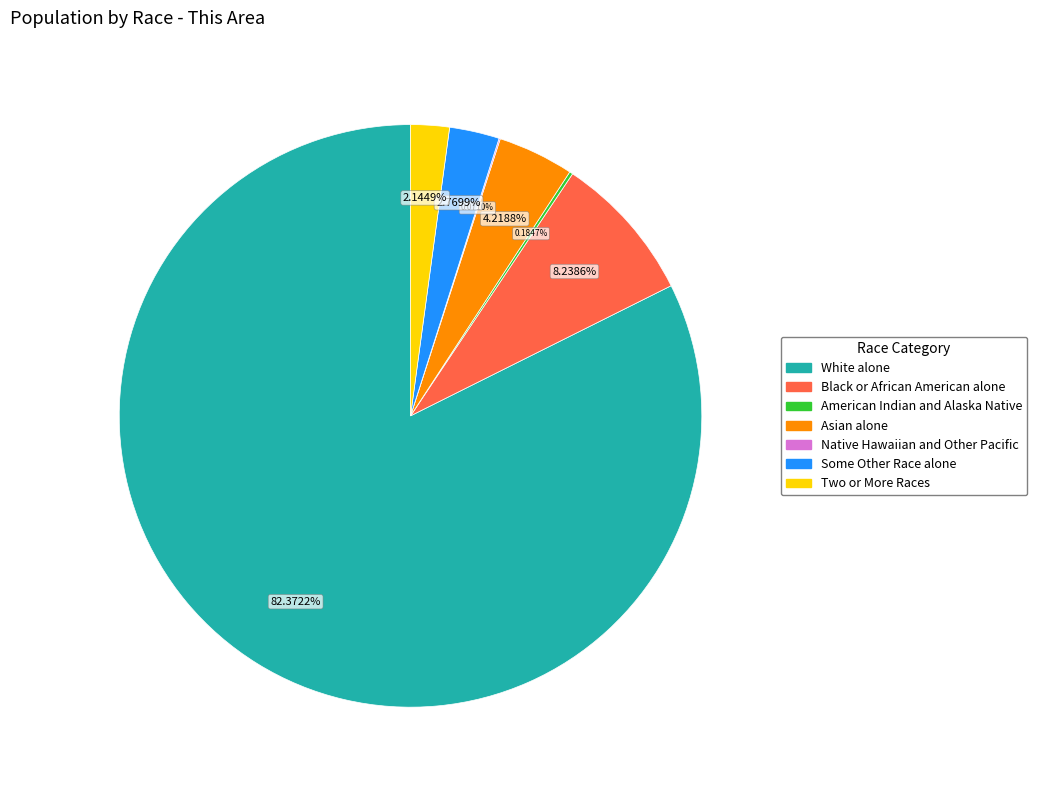

What is the majority slice?

White alone